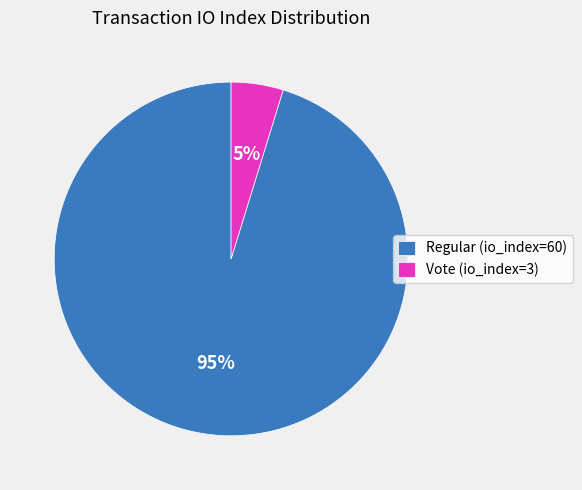

To the nearest percent, what percentage of the pie is Regular (io_index=60)?

95%